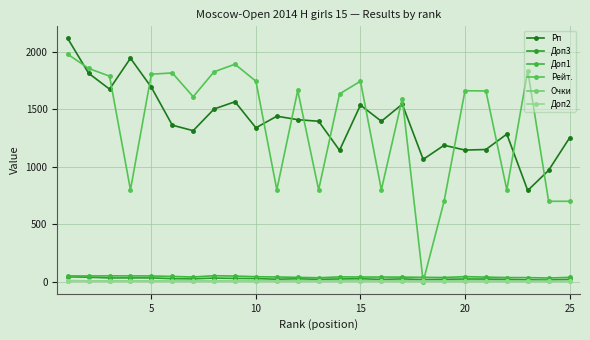

True or false: Рп and Очки cross at least once.

False